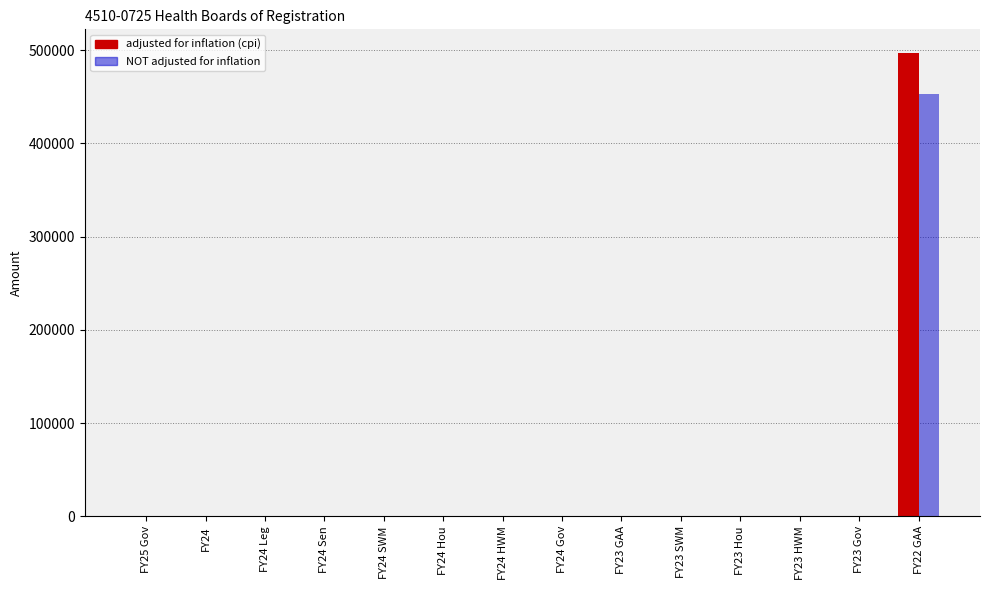

What is the average value of the NOT adjusted for inflation series?

32376